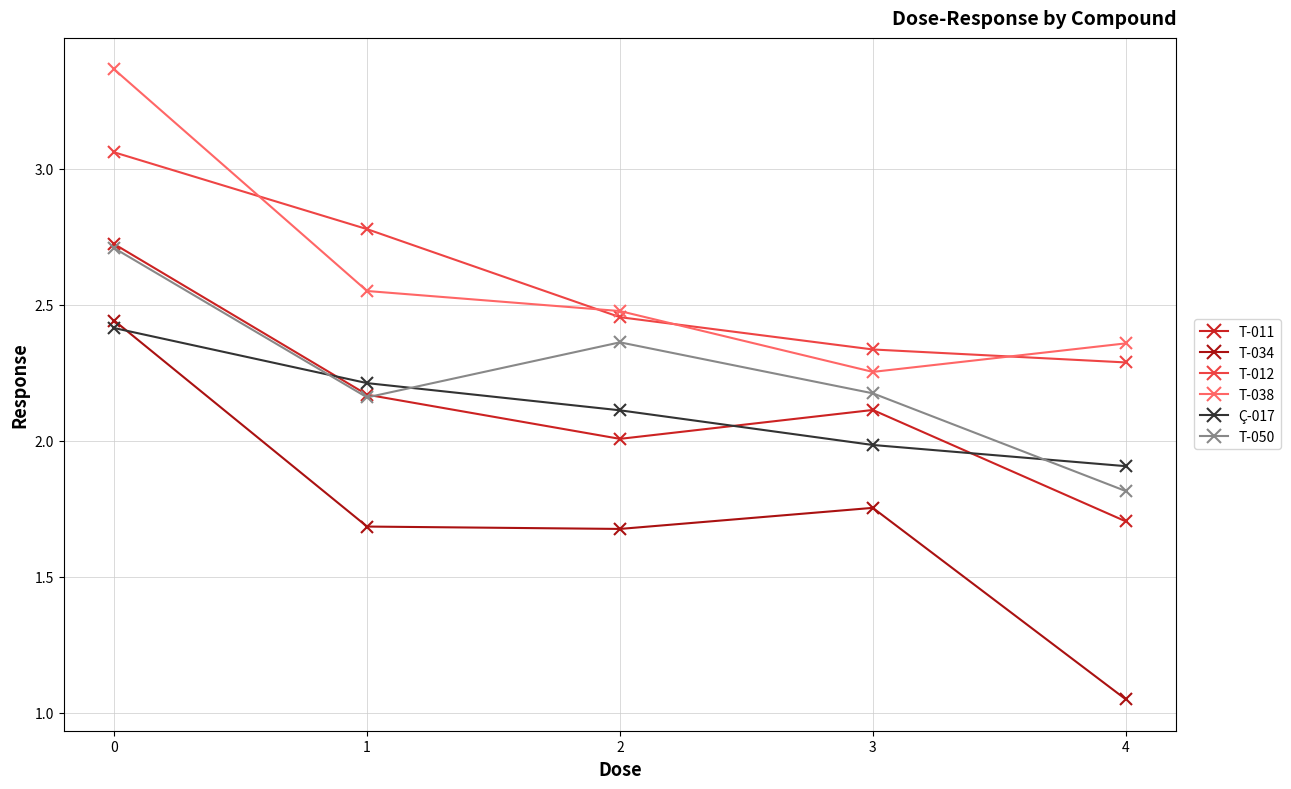

Does the chart have visible grid lines?

Yes